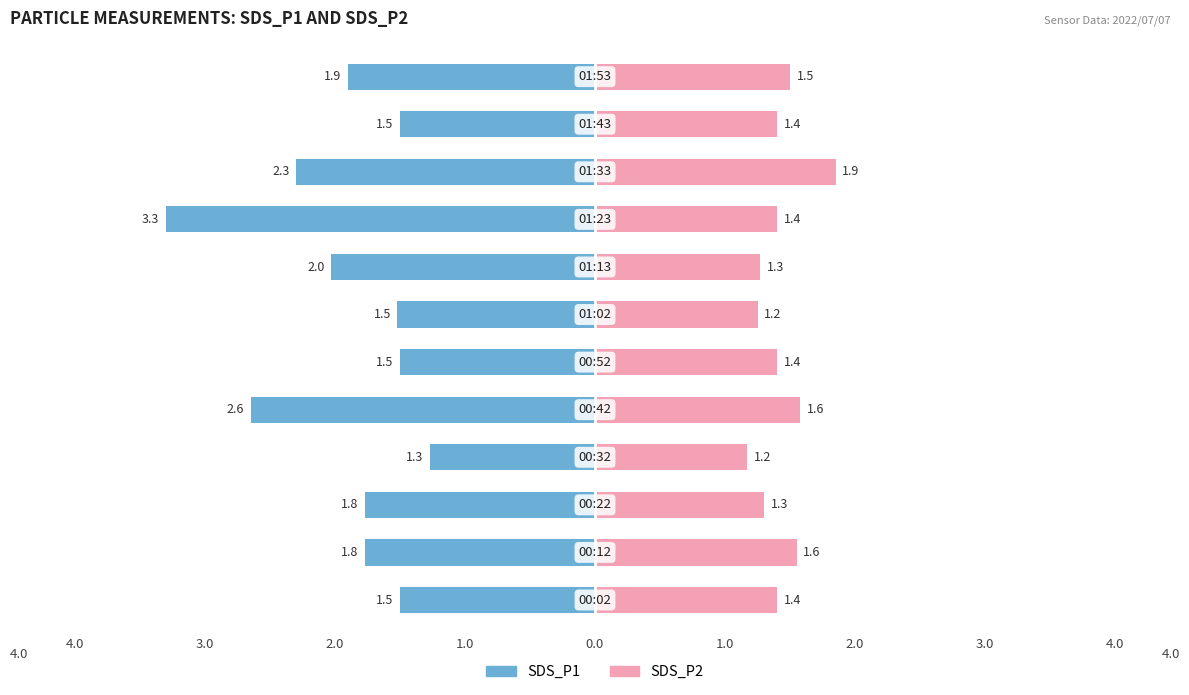

The value of SDS_P2 at 11 is 0.8. True or false?

False